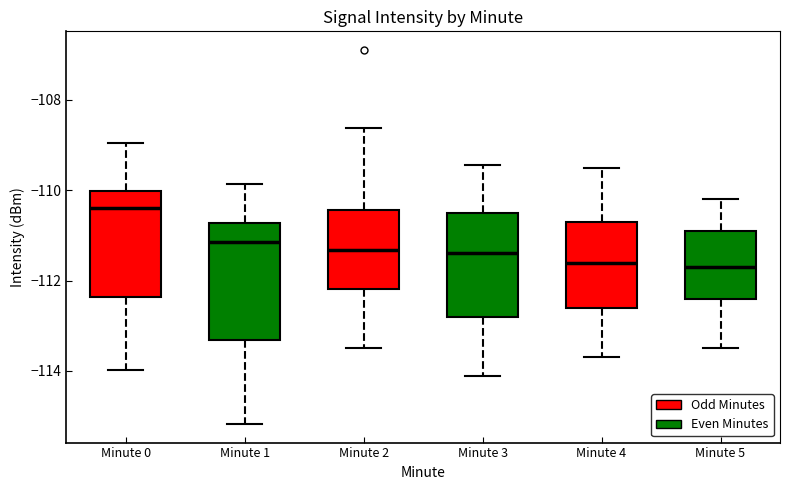

Reading left to right, transcribe this box plot: for each box, give where its median line is, the range the box spans, and where its two whiskers end, as read against the y-axis. The values are not printed on the chart, so give them approximately, as read against the axis.

Minute 0: median -110.4, box -112.4 to -110.0, whiskers -114.0 to -109.0
Minute 1: median -111.2, box -113.4 to -110.8, whiskers -115.2 to -109.8
Minute 2: median -111.4, box -112.2 to -110.4, whiskers -113.4 to -108.6
Minute 3: median -111.4, box -112.8 to -110.4, whiskers -114.0 to -109.4
Minute 4: median -111.6, box -112.6 to -110.6, whiskers -113.6 to -109.4
Minute 5: median -111.6, box -112.4 to -110.8, whiskers -113.4 to -110.2